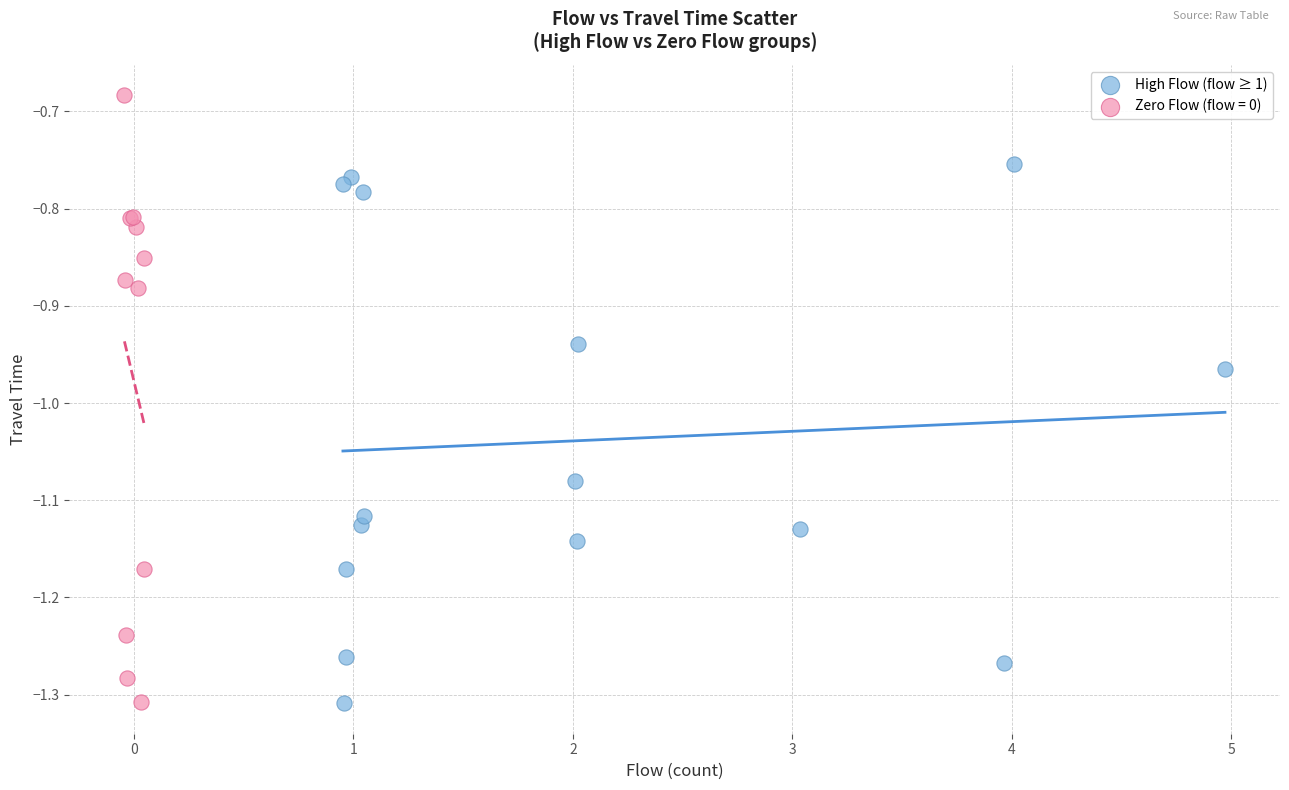

Which series contains the highest Y value?

Zero Flow (flow = 0)